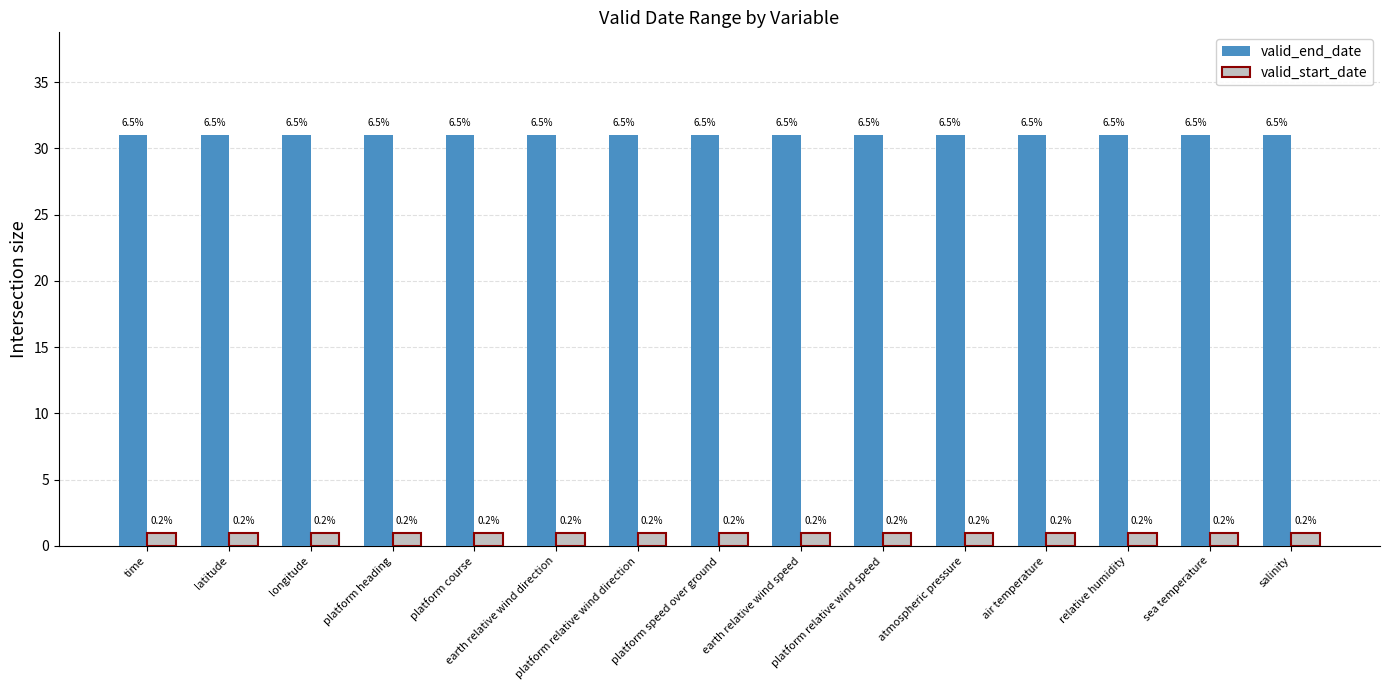

Which series changed the most between platform relative wind speed and salinity?

valid_end_date